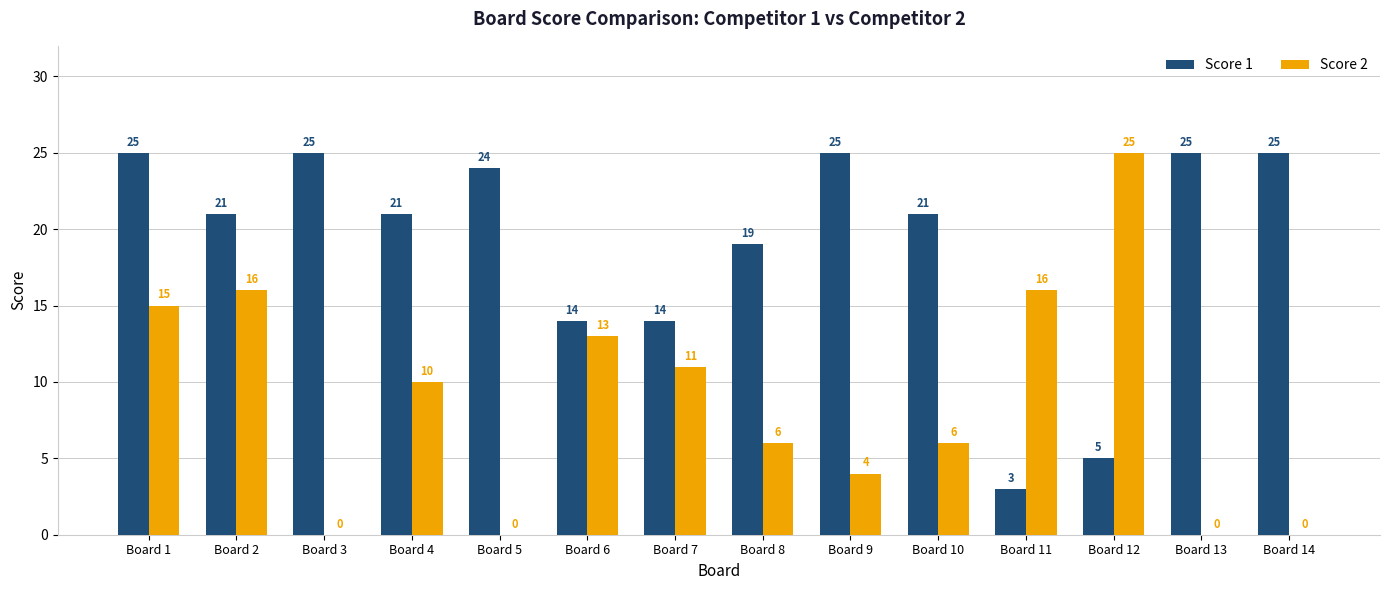

Are the bars horizontal?

No